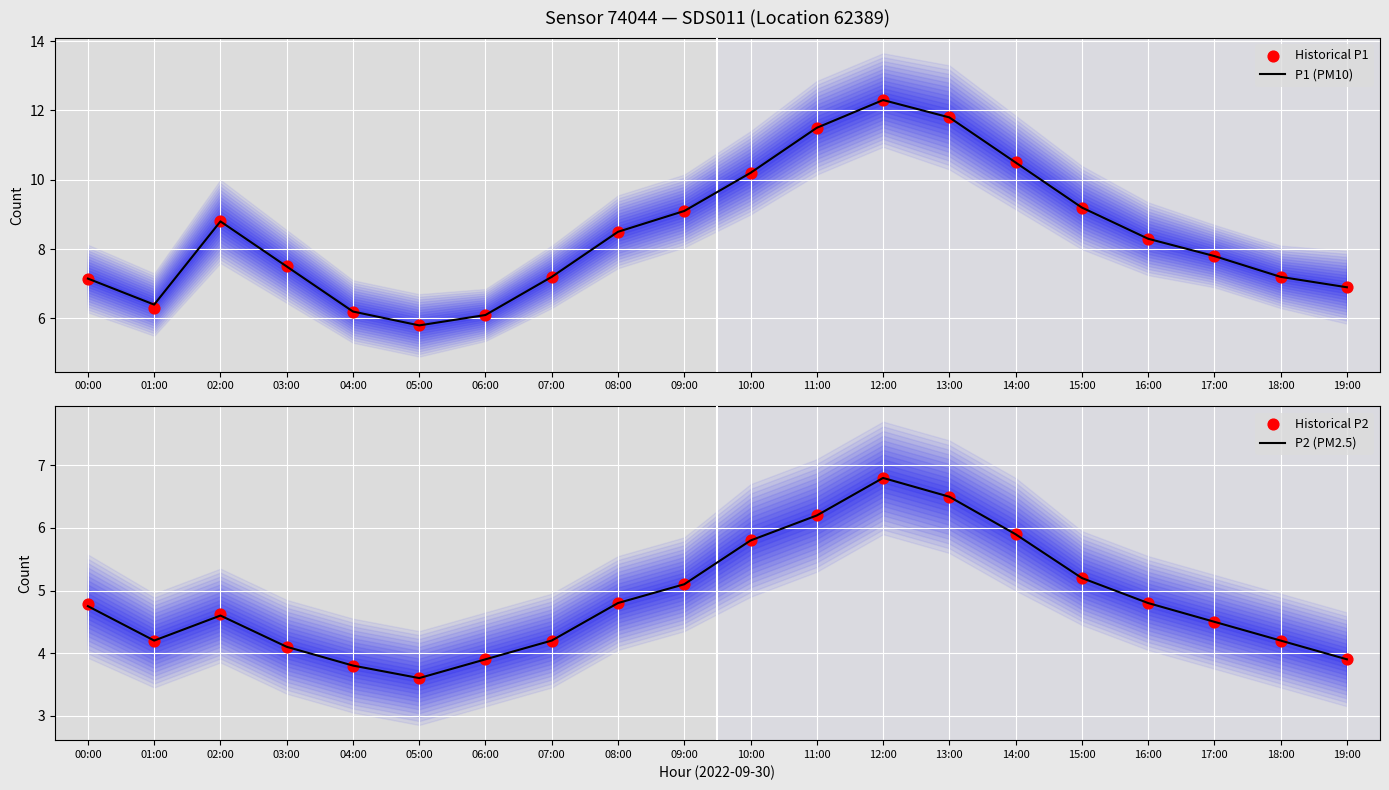

Is the value of P1 (PM10) at 07:00 greater than the value of P2 (PM2.5) at 07:00?

Yes